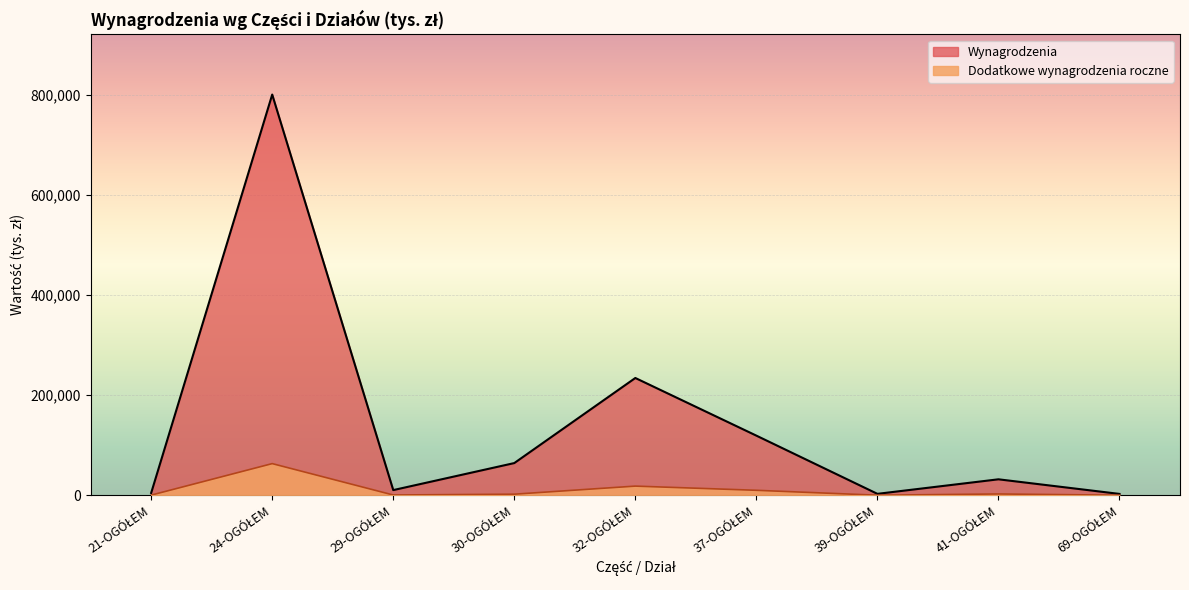

Which series has the largest range (max minus min)?

Wynagrodzenia